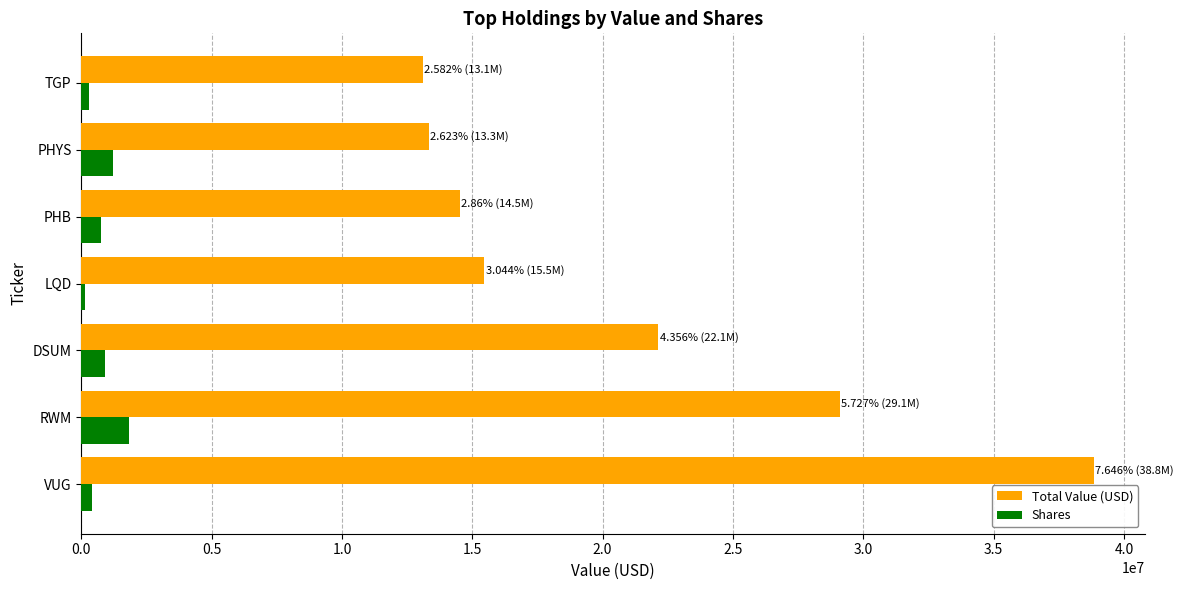

What are all the series names shown in the legend?

Total Value (USD), Shares